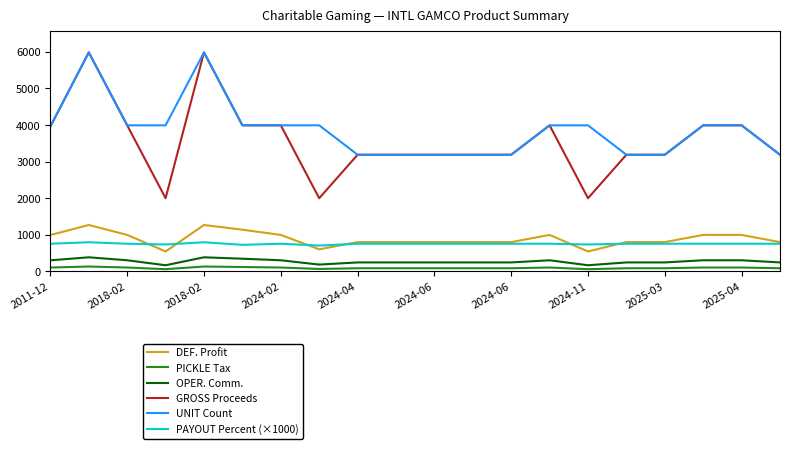

What is the minimum value for OPER. Comm.?

161.4